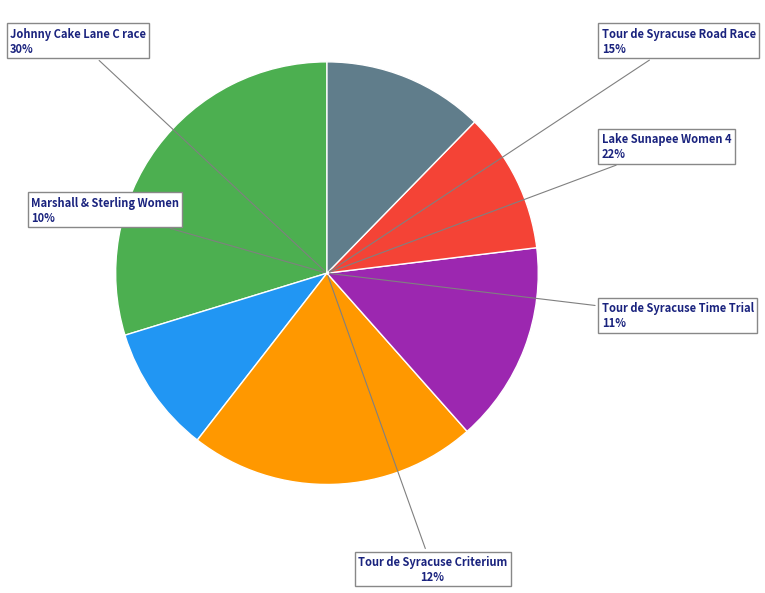

What is the smallest slice in the pie chart?

Marshall & Sterling Women